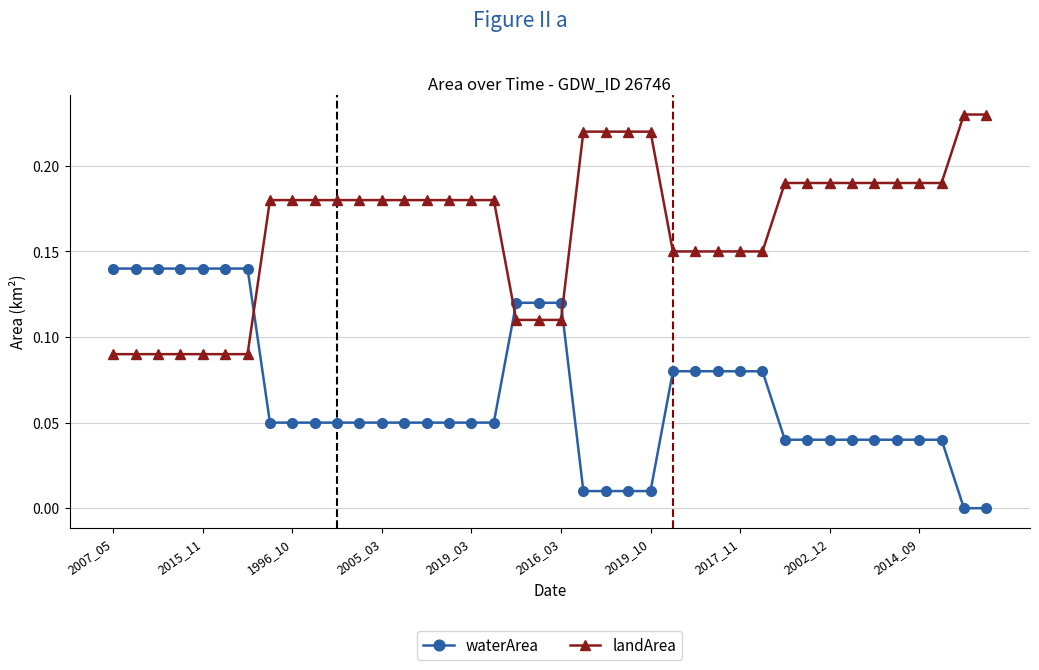

Which series has the largest total across all categories?

landArea